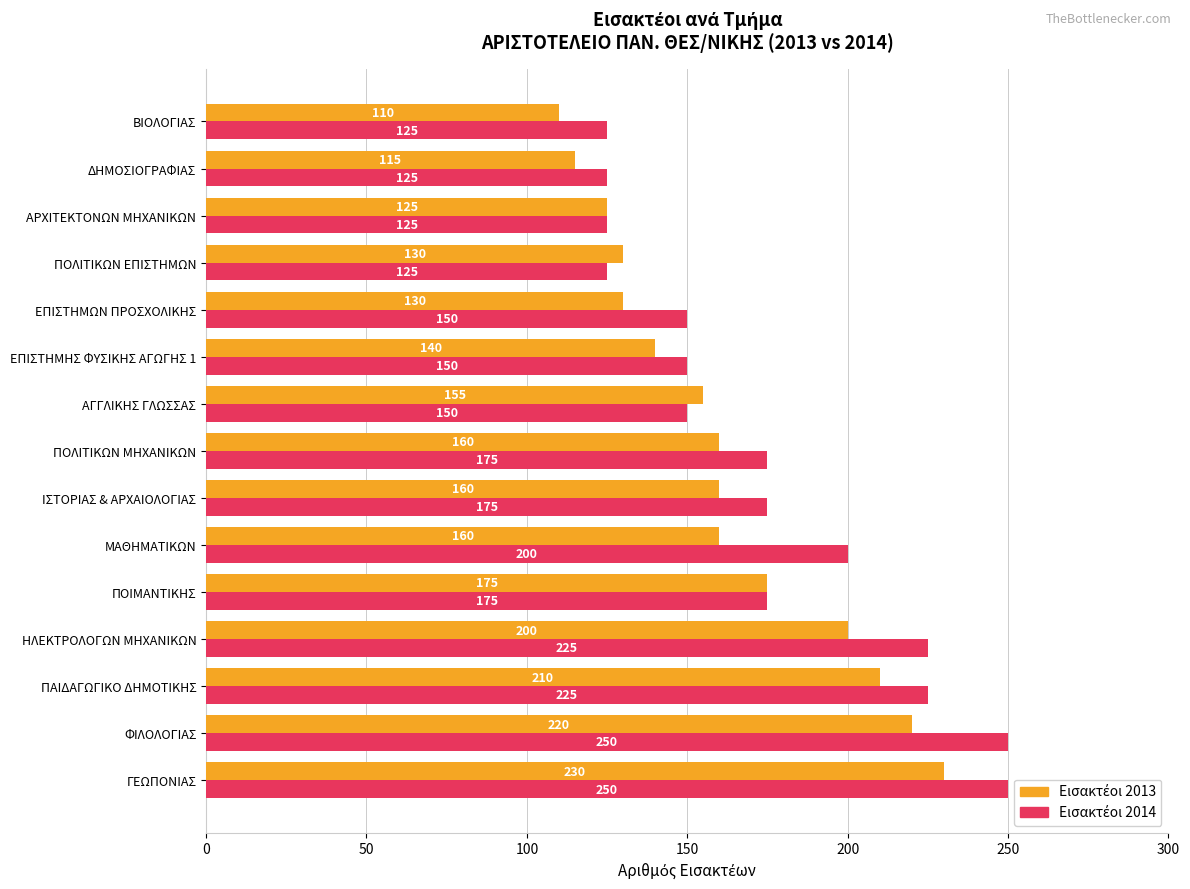

Reading left to right, what are all the values shown in this chart?

Εισακτέοι 2013: 230	220	210	200	175	160	160	160	155	140	130	130	125	115	110
Εισακτέοι 2014: 250	250	225	225	175	200	175	175	150	150	150	125	125	125	125